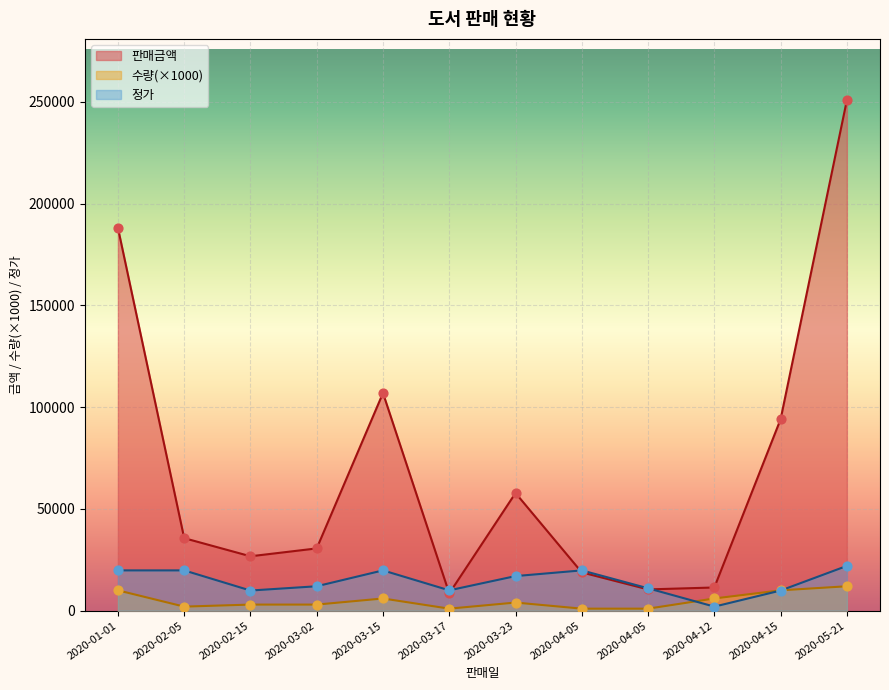

At how many categories does at least one series exceed 23344?

8